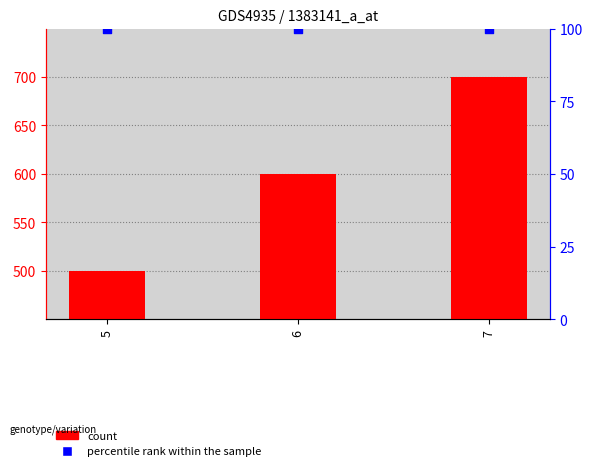

Which series contains the highest Y value?

count